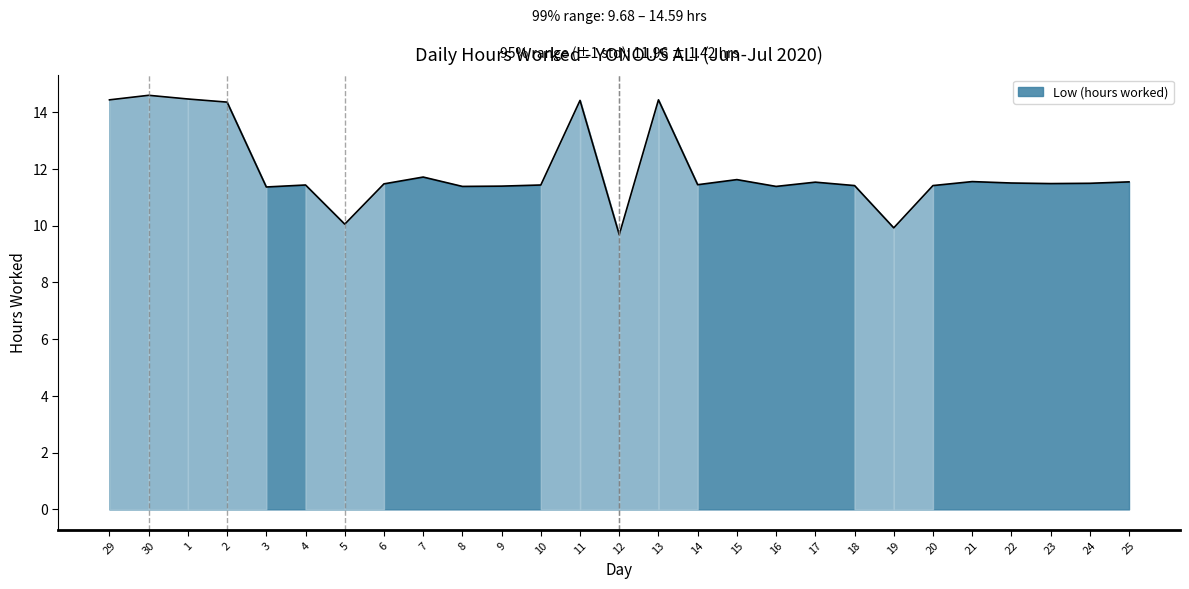

How many lines are shown in the chart?

1